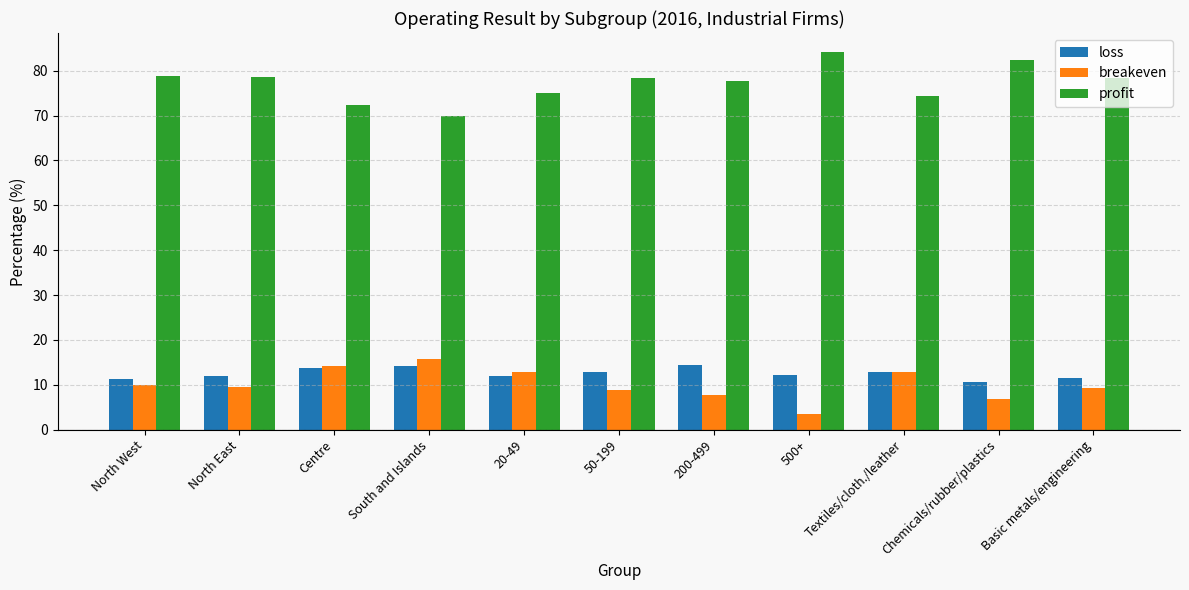

How many categories are shown in the chart?

11